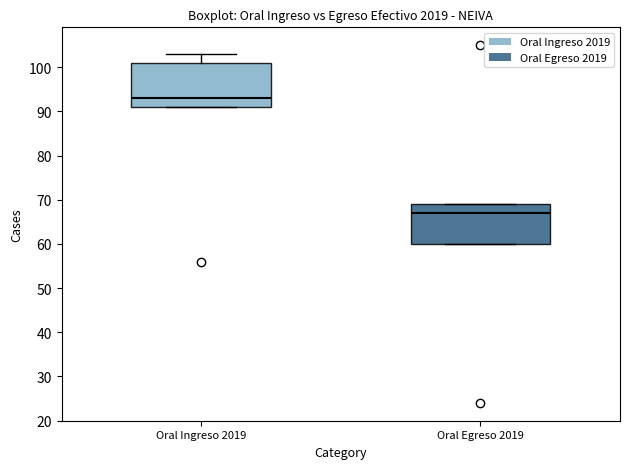

Where is the lower edge of the box for Oral Ingreso 2019 on the y-axis? The values are not printed on the chart, so give them approximately, as read against the axis.

91